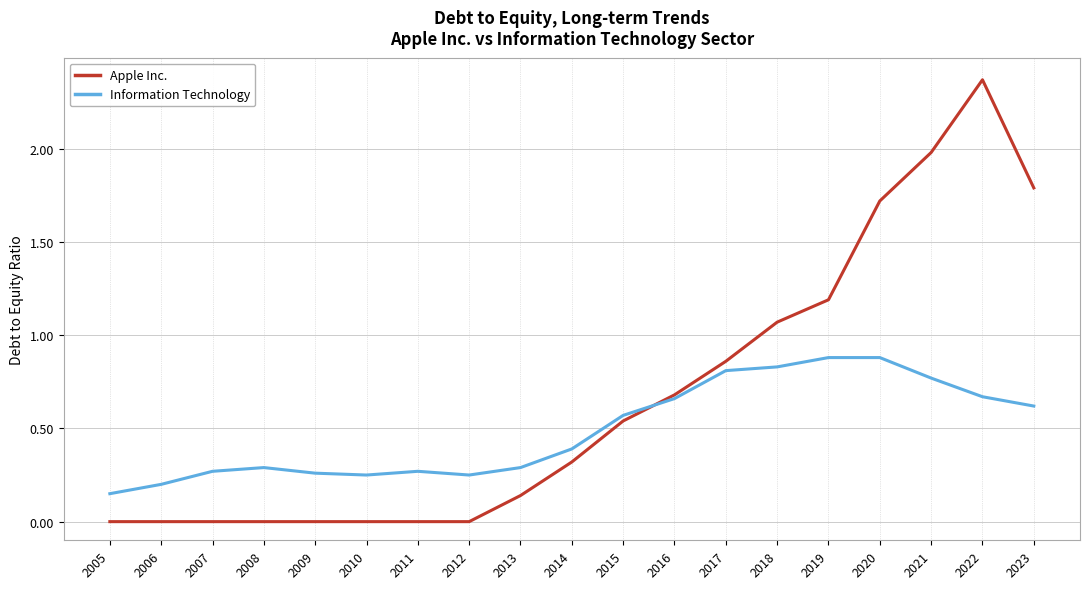

At which category is the sum across all series the highest?

2022